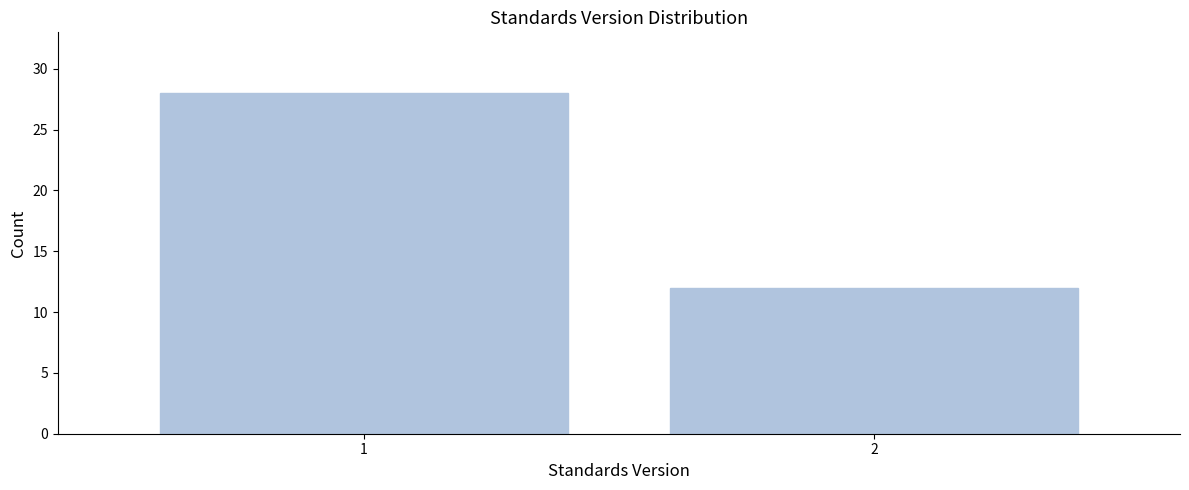

Reading left to right, what are all the values shown in this chart?

28	12